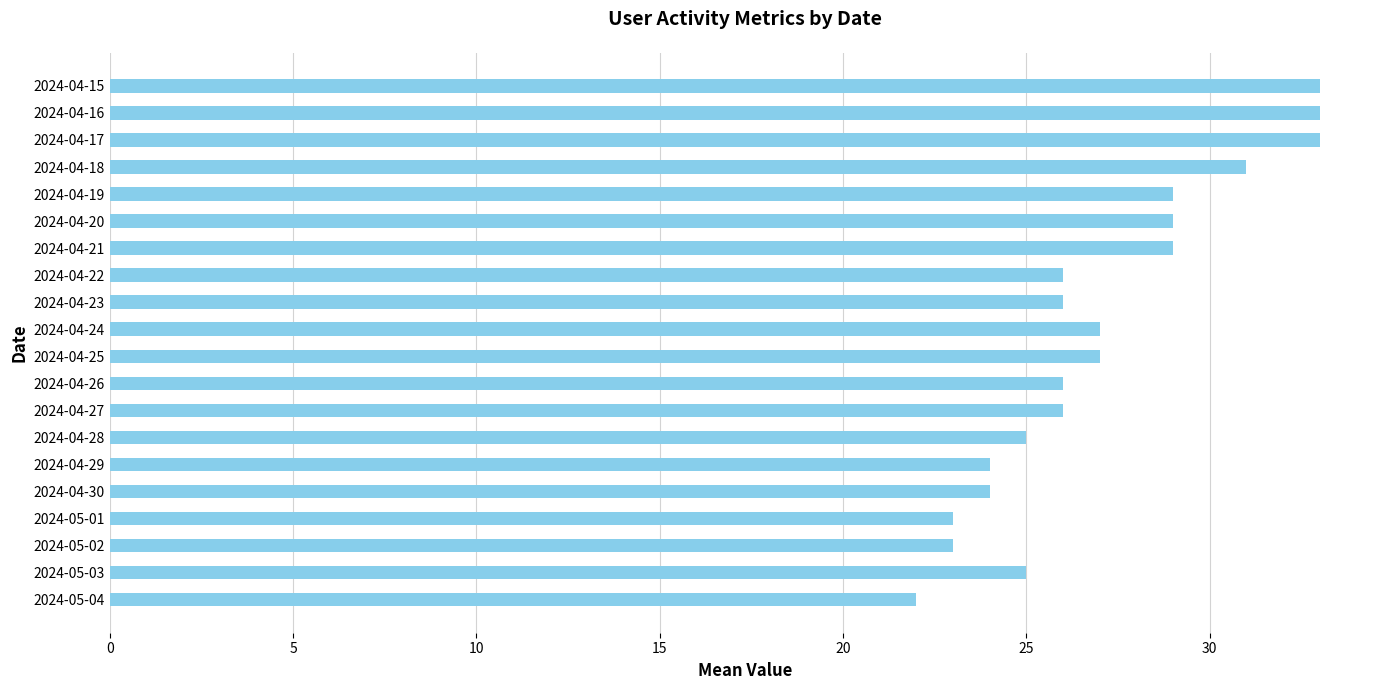

What is the greatest value displayed?

33